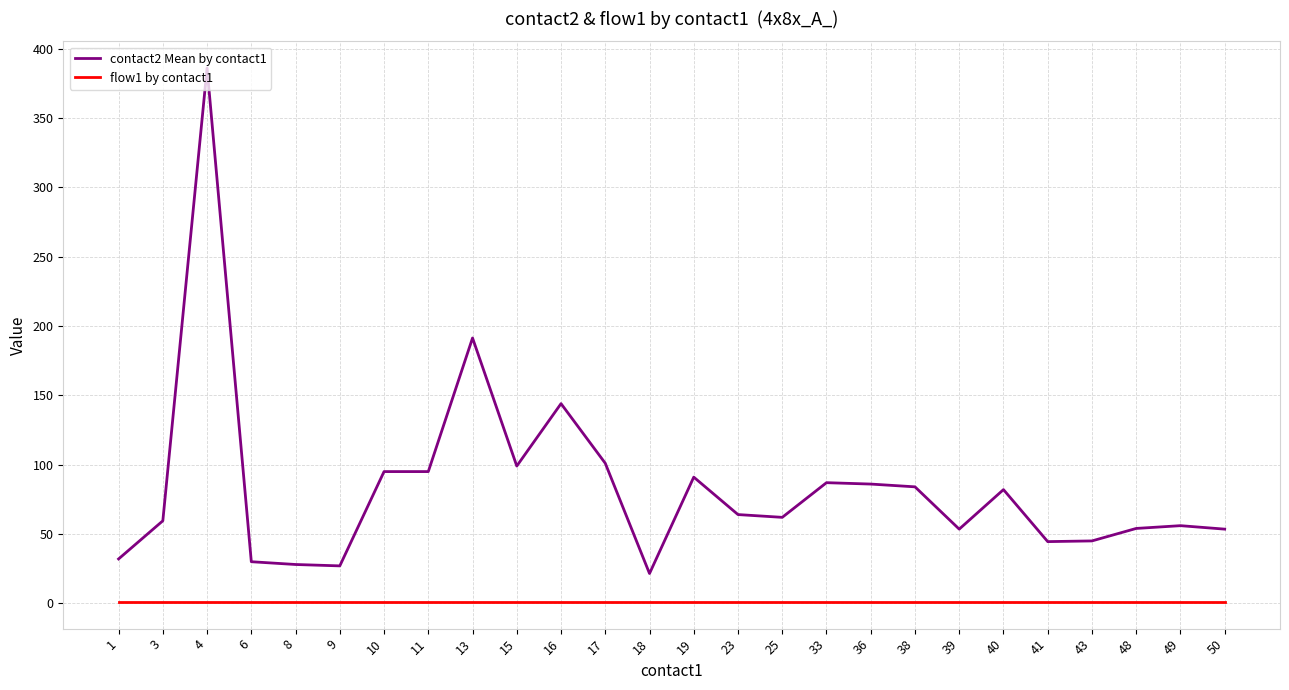

Between 6 and 17, which series saw the biggest shift?

contact2 Mean by contact1